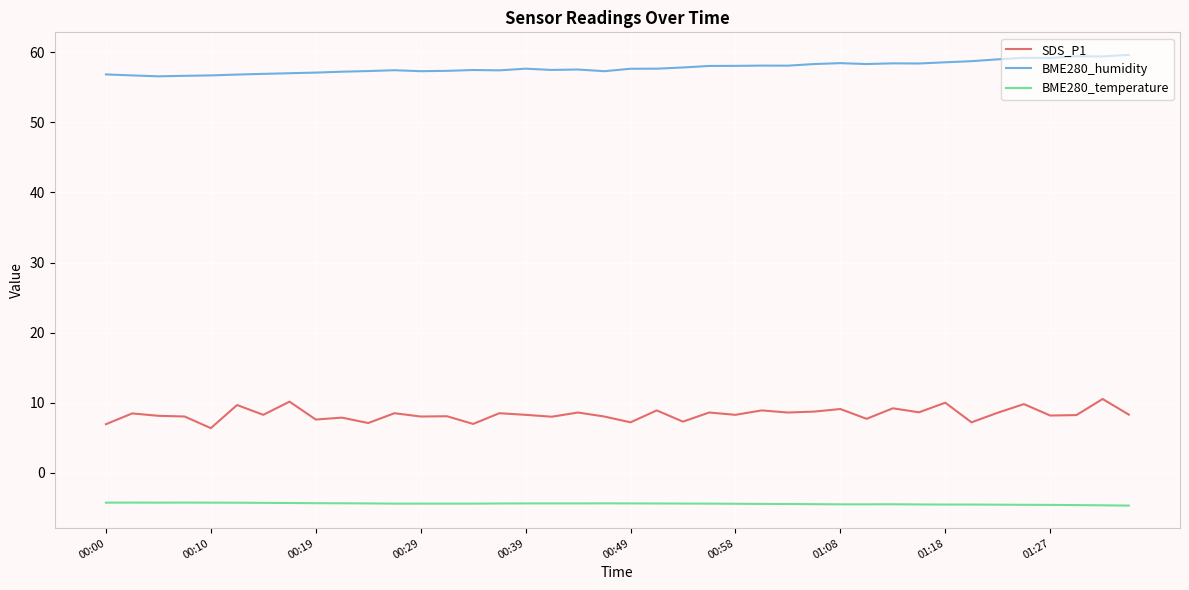

What is the difference between the maximum and minimum values in the BME280_temperature series?

0.4